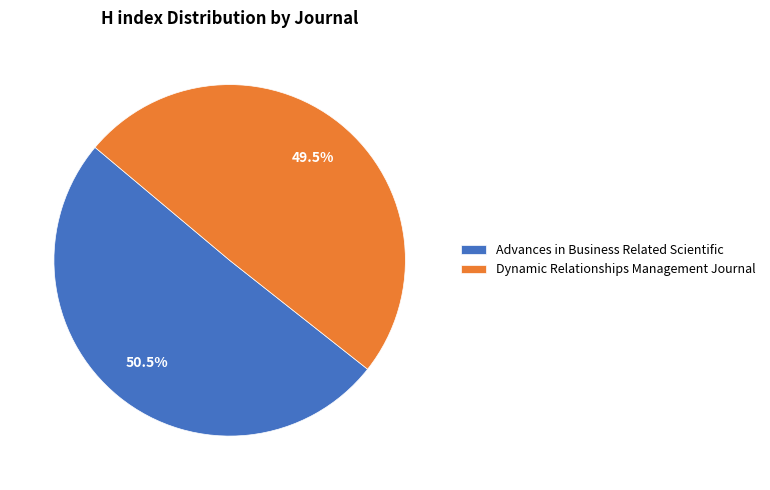

Rank the categories by value from lowest to highest.

Dynamic Relationships Management Journal, Advances in Business Related Scientific